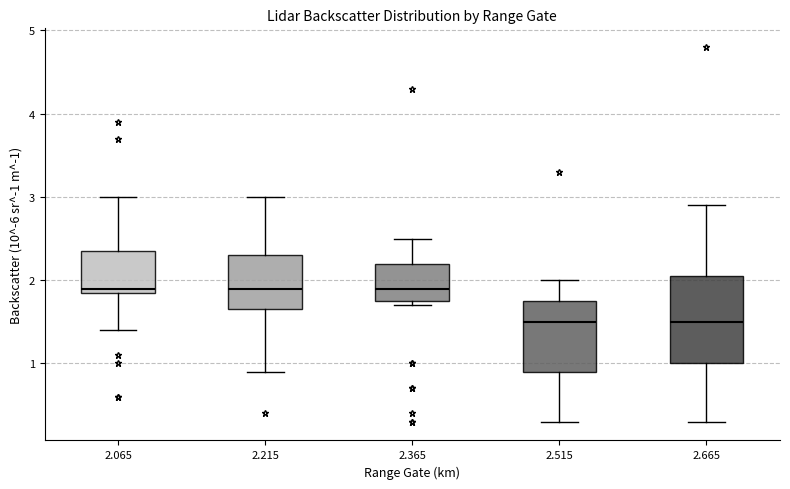

Where is the lower edge of the box at x = 2.365 on the y-axis? The values are not printed on the chart, so give them approximately, as read against the axis.

1.8